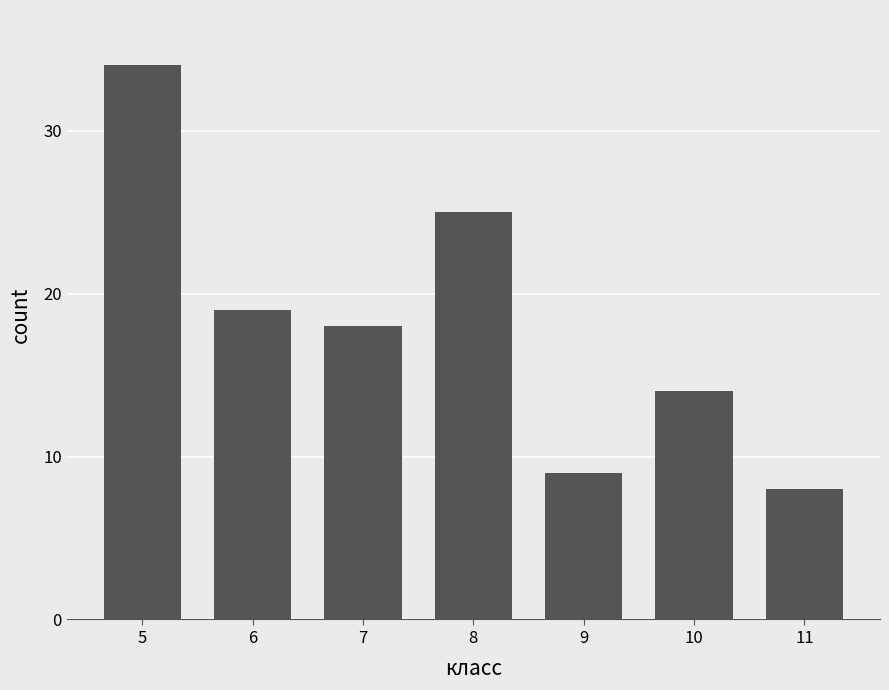

At which category does the chart reach its minimum across all series?

11